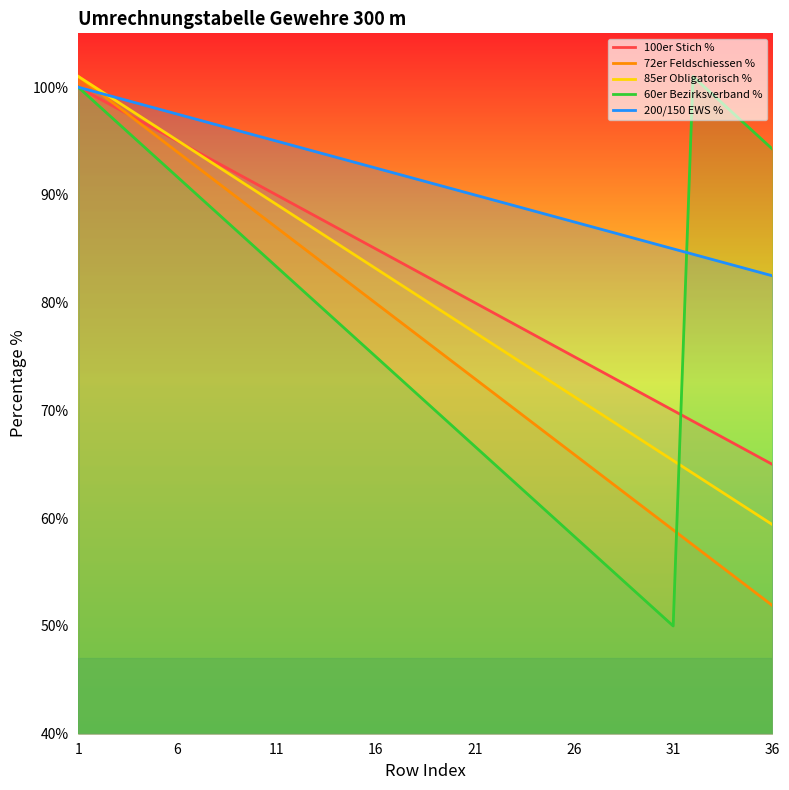

How many lines are shown in the chart?

5